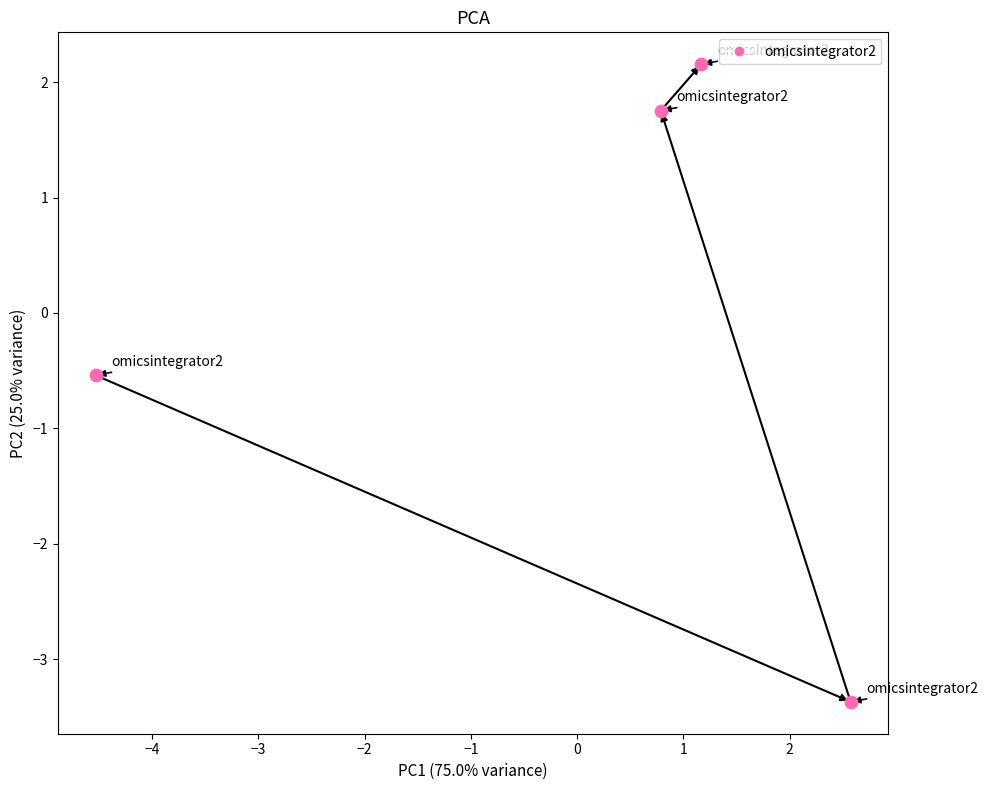

What Y value in the scatter plot is closest to 0?

-0.5